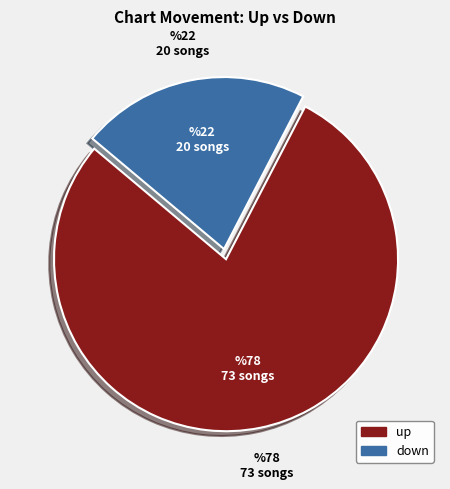

The down slice represents 22% of the pie. True or false?

True